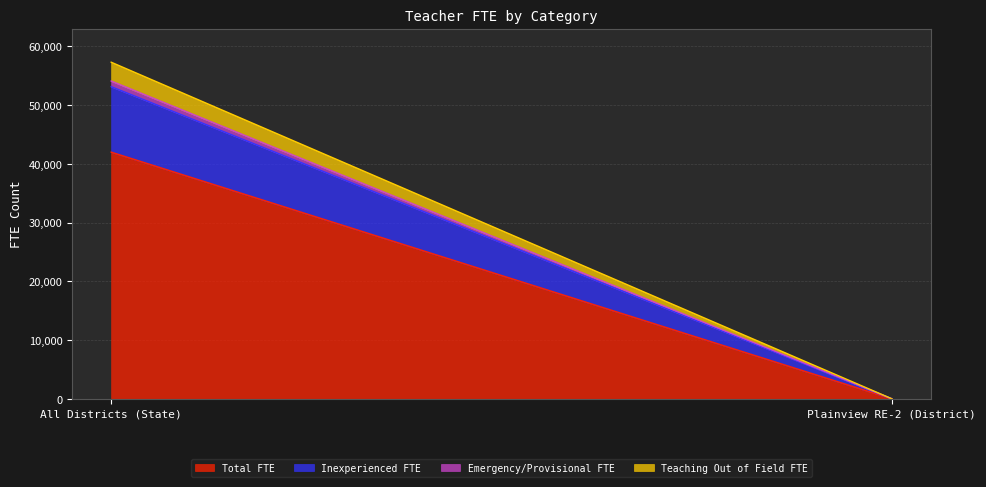

What position from the right is Plainview RE-2 (District)?

1